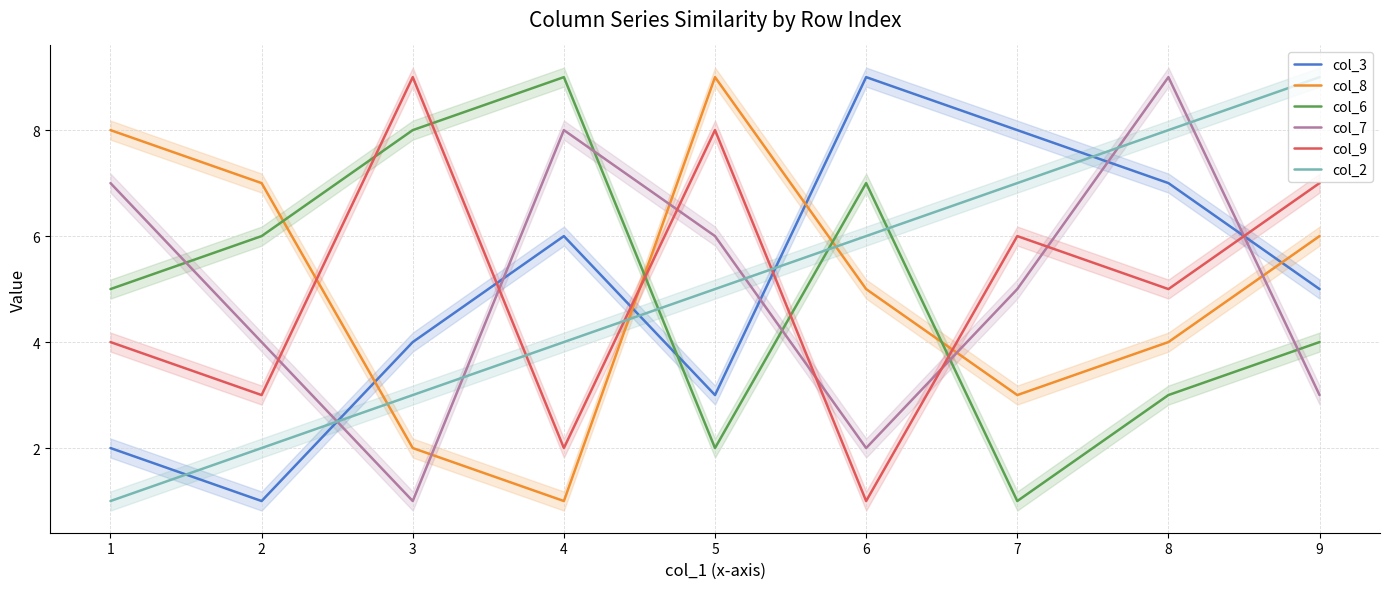

Which series has the largest total across all categories?

col_3